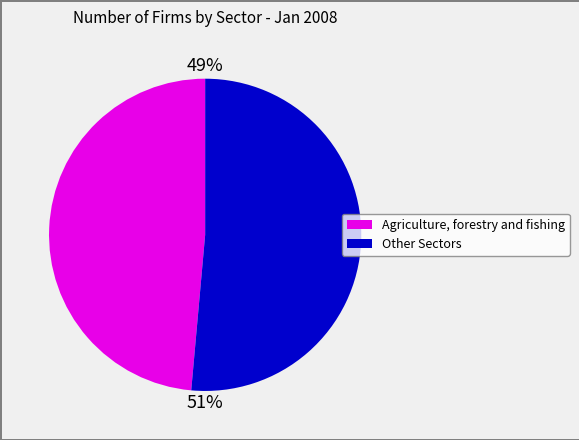

Does any single category account for the majority?

Yes